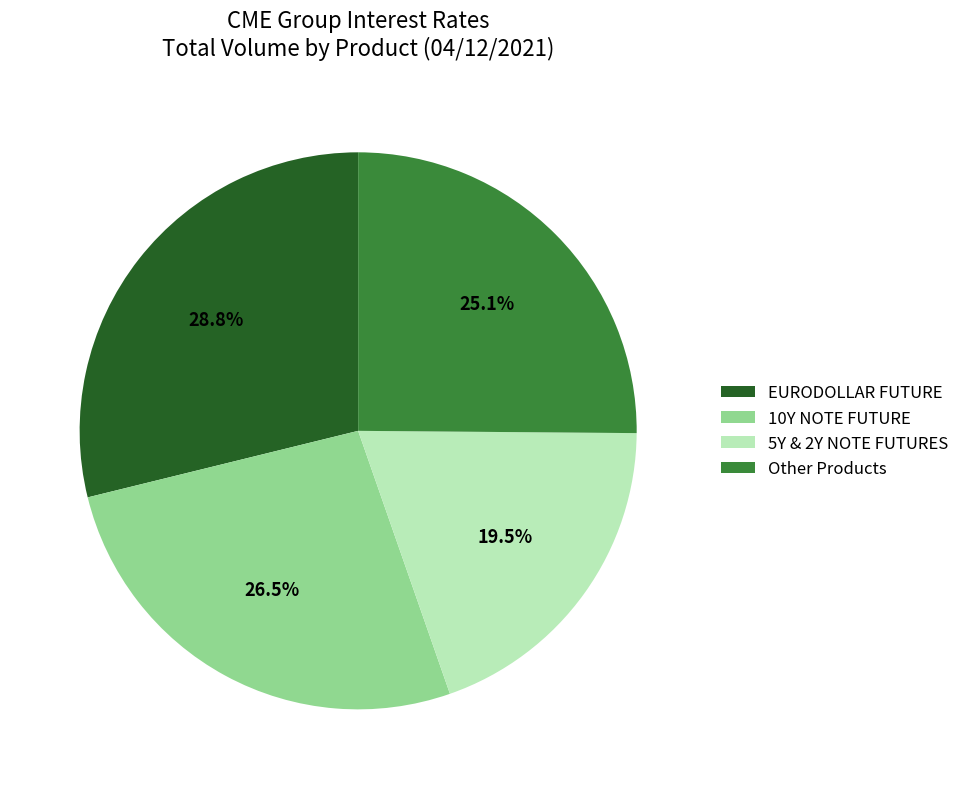

Which category has the biggest portion of the pie?

EURODOLLAR FUTURE